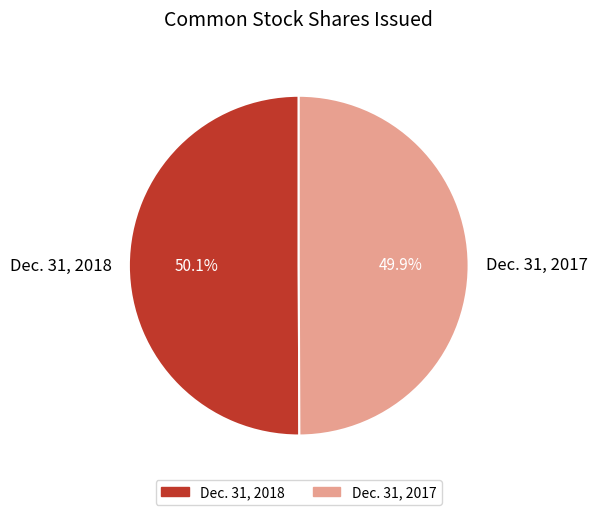

To the nearest percent, what percentage of the pie is Dec. 31, 2017?

50%